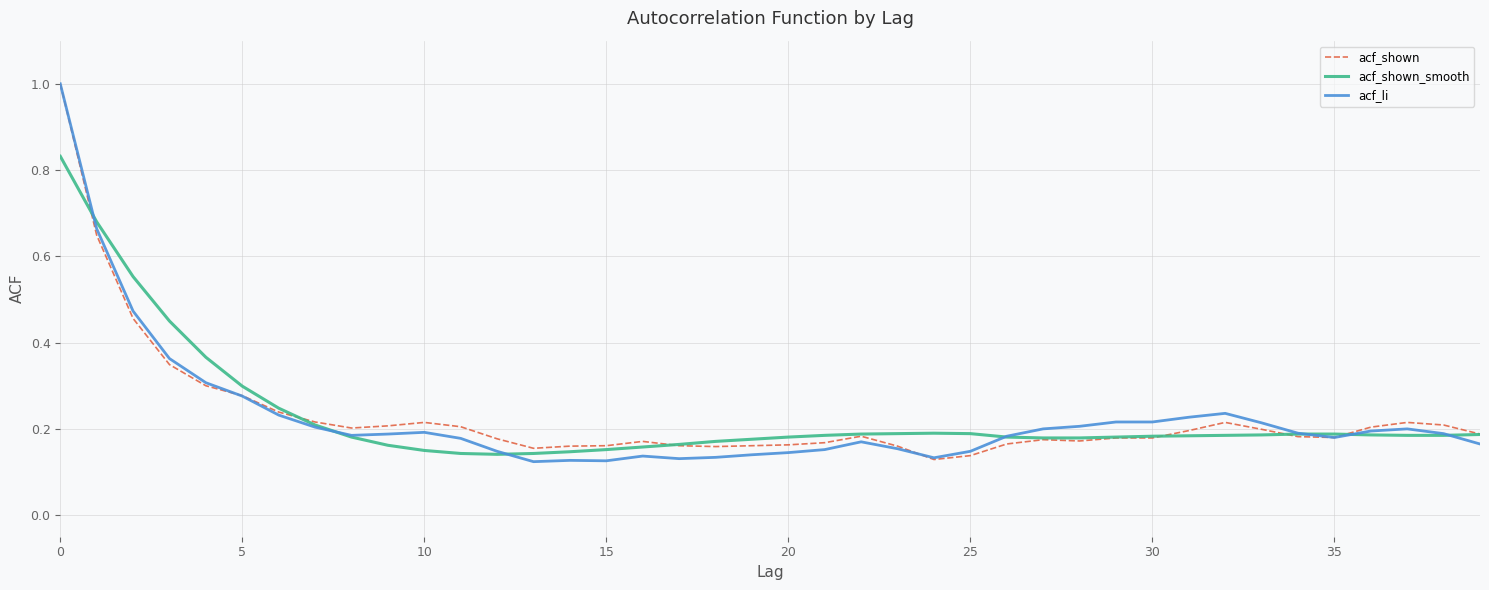

True or false: acf_shown has more than 1 points higher than both neighbors.

True